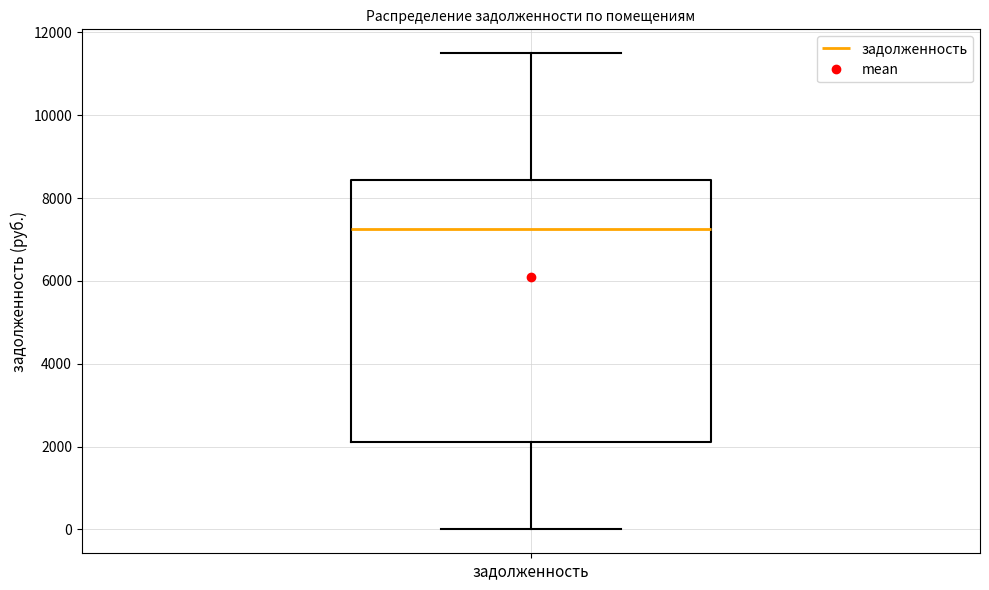

Read this box plot against the y-axis: the position of the median line, the range covered by the box, and the ends of both whiskers. The values are not printed on the chart, so give them approximately, as read against the axis.

median 7200, box 2200 to 8400, whiskers 0 to 11600